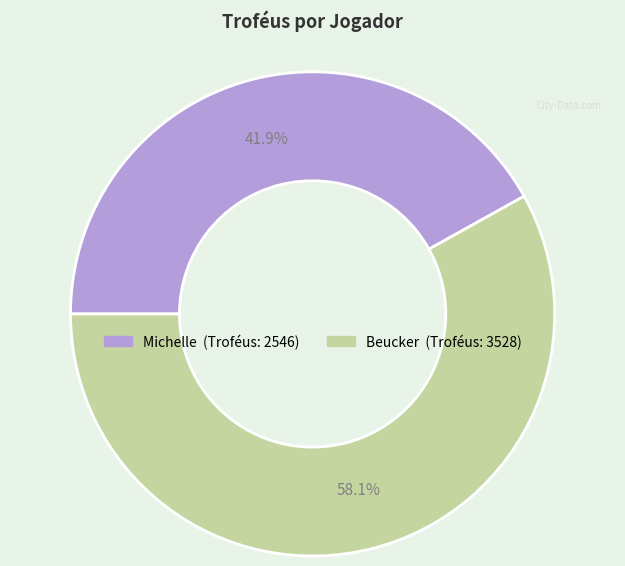

To the nearest percent, what portion does Beucker represent?

58%